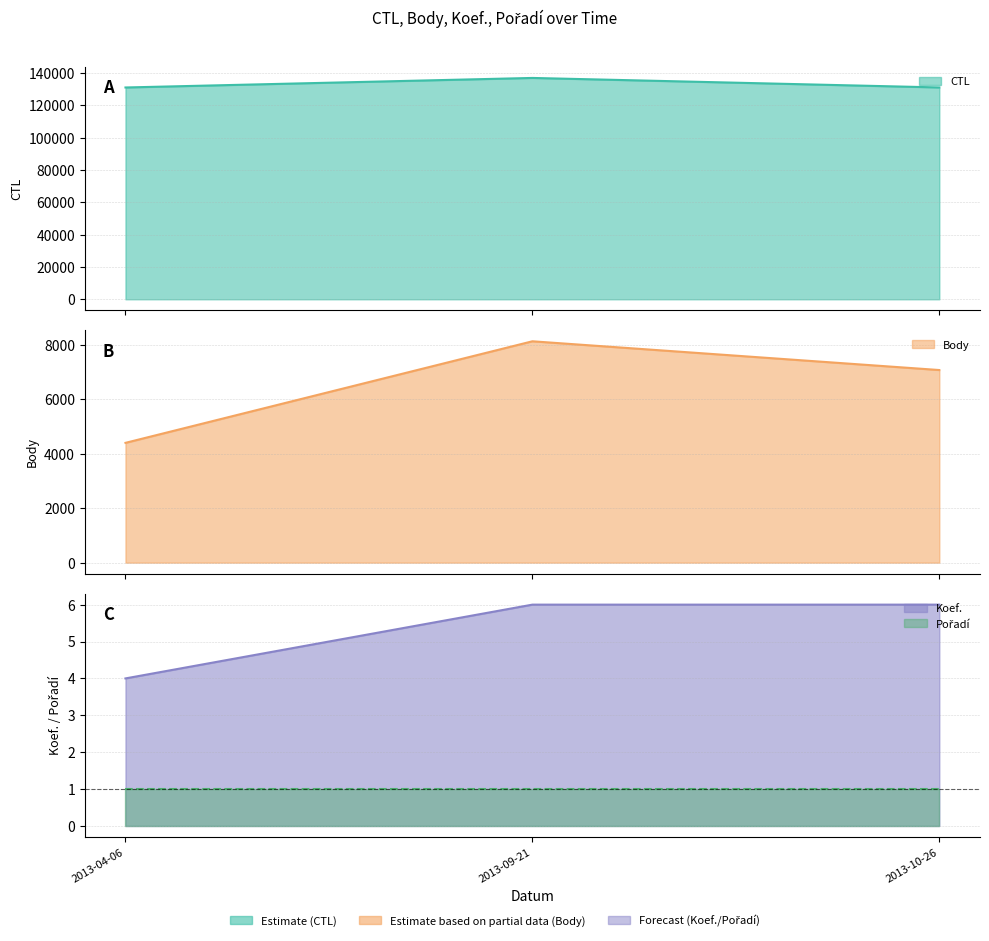

What is the minimum value for Body?

4404